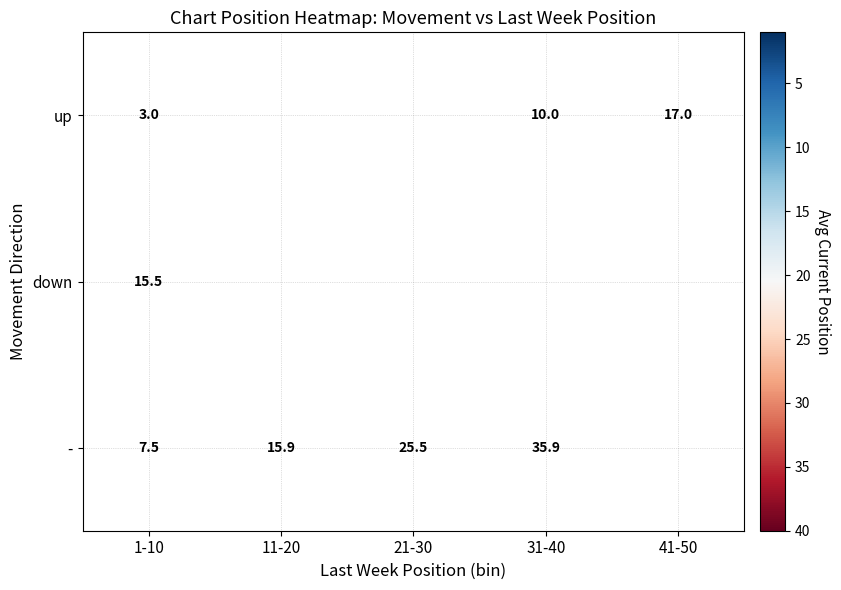

What is the sum of the - values at 1-10 and 11-20?

23.4